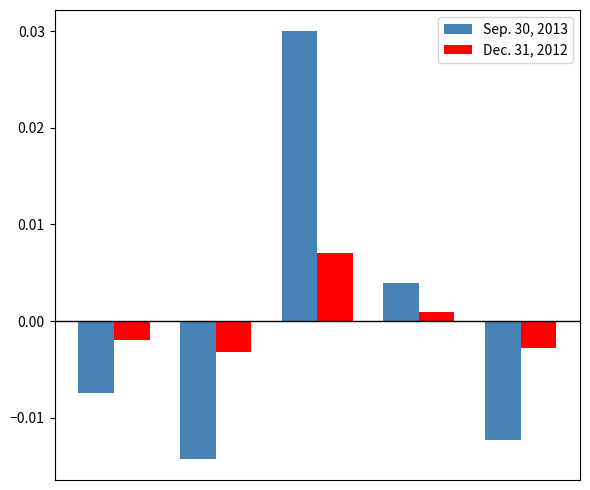

Which series has the largest range (max minus min)?

Sep. 30, 2013